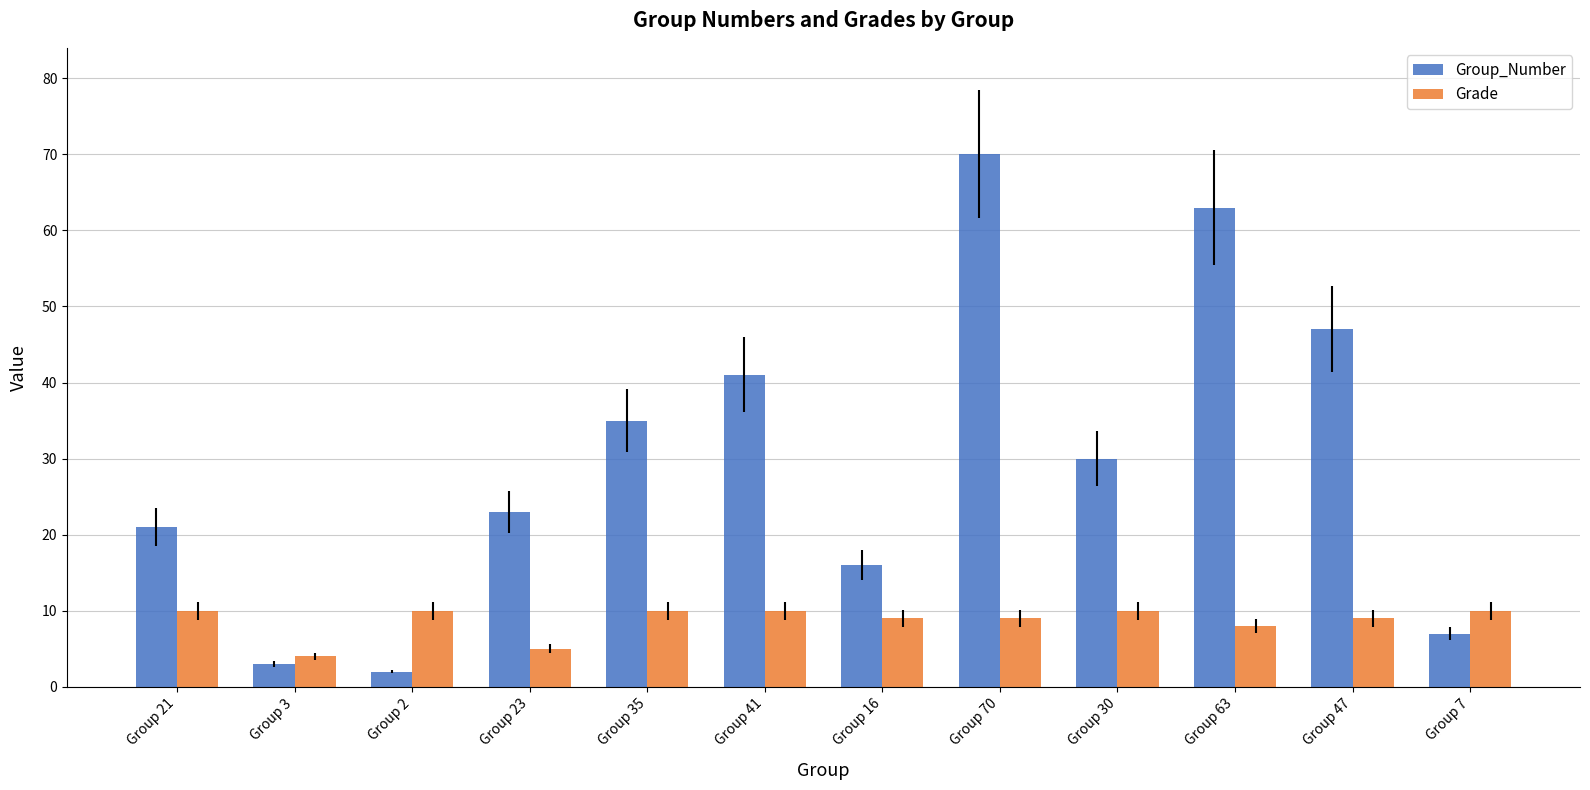

Where is Grade nearest to the value 7?

Group 63